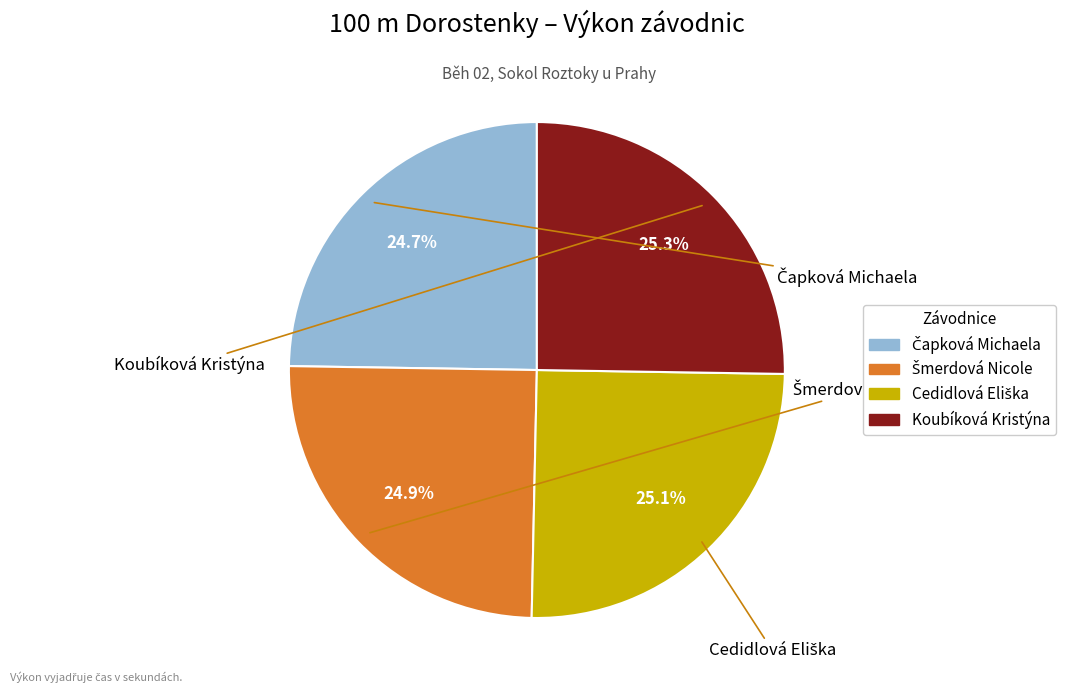

How much of the chart is everything except Koubíková Kristýna?

74.7%